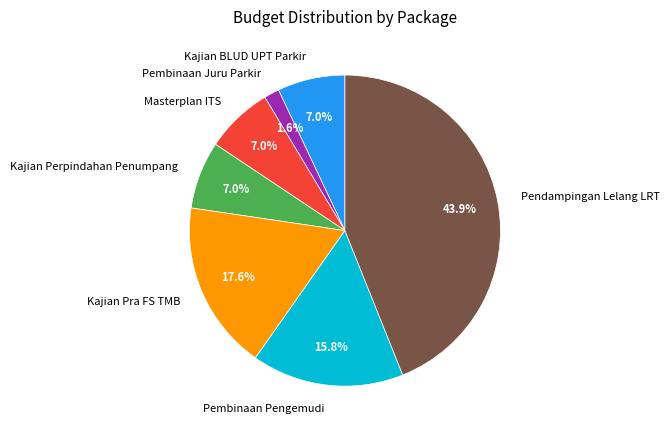

Does Kajian Pra FS TMB represent more than half of the total?

No